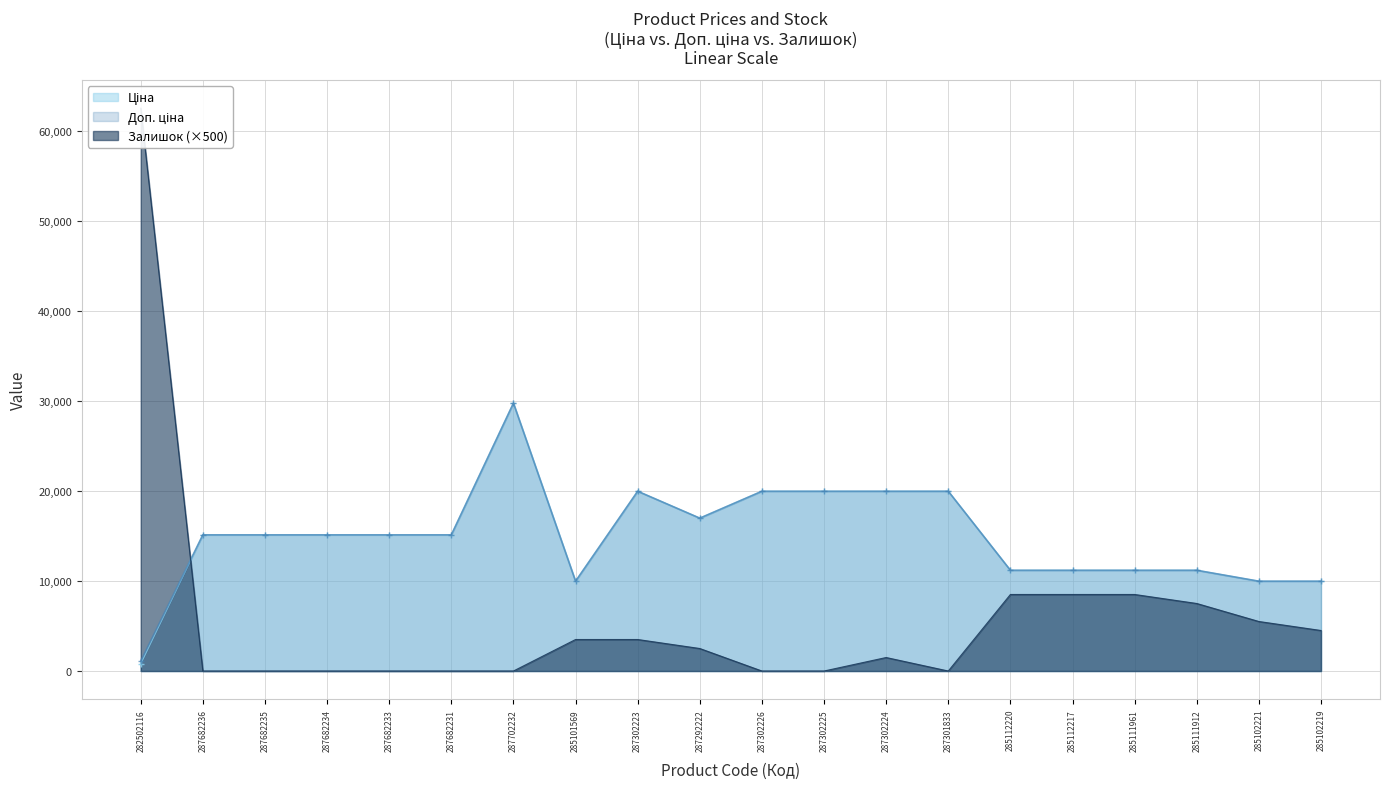

At which category is the sum across all series the highest?

282502116